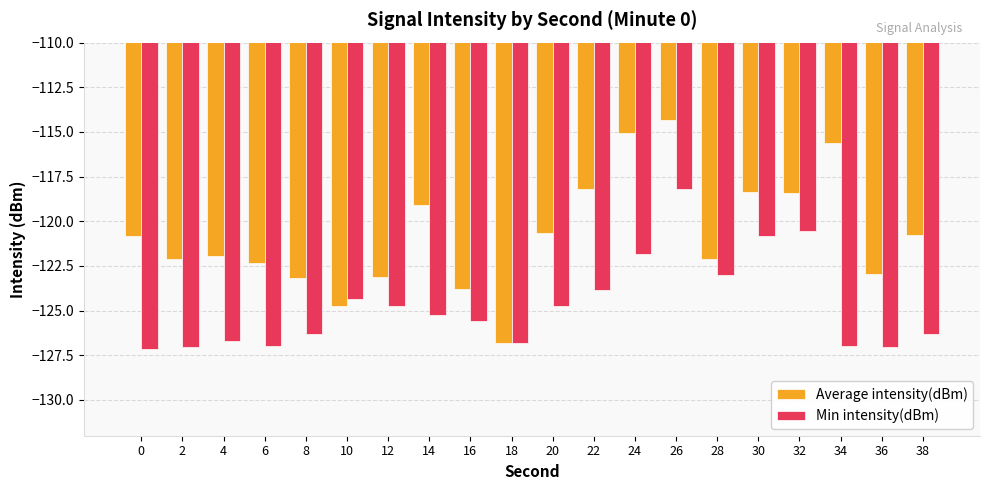

What are all the series names shown in the legend?

Average intensity(dBm), Min intensity(dBm)